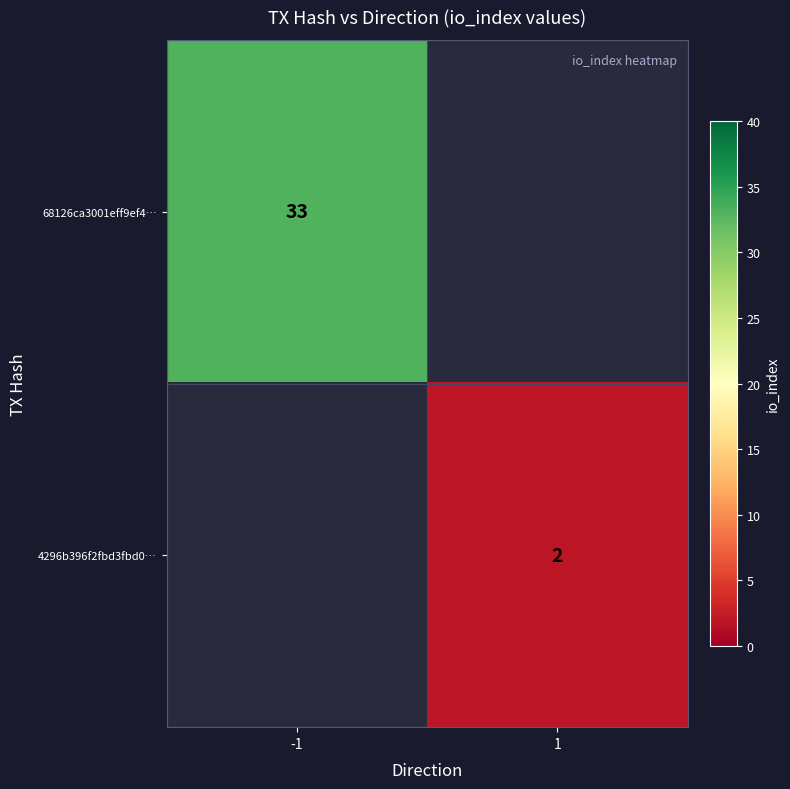

True or false: 68126ca3001eff9ef4… has a value of 19.7 at -1.

False